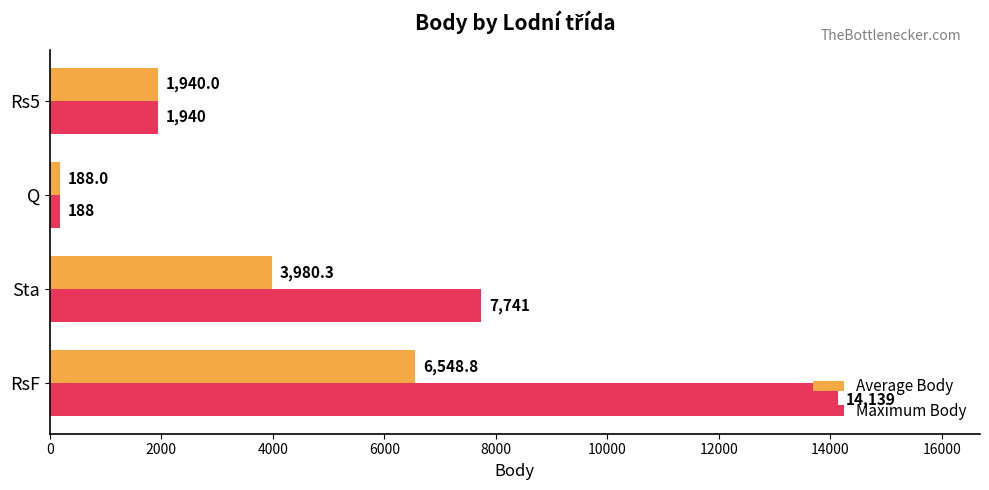

At which label does Maximum Body reach its minimum?

Q